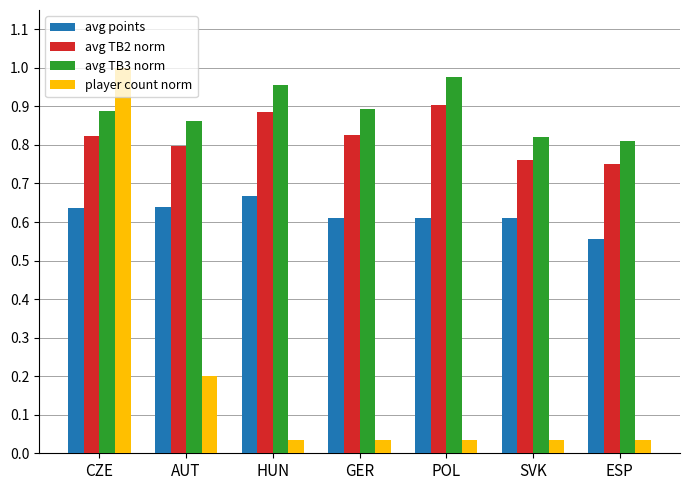

Are the bars grouped side by side (vs. stacked)?

Yes